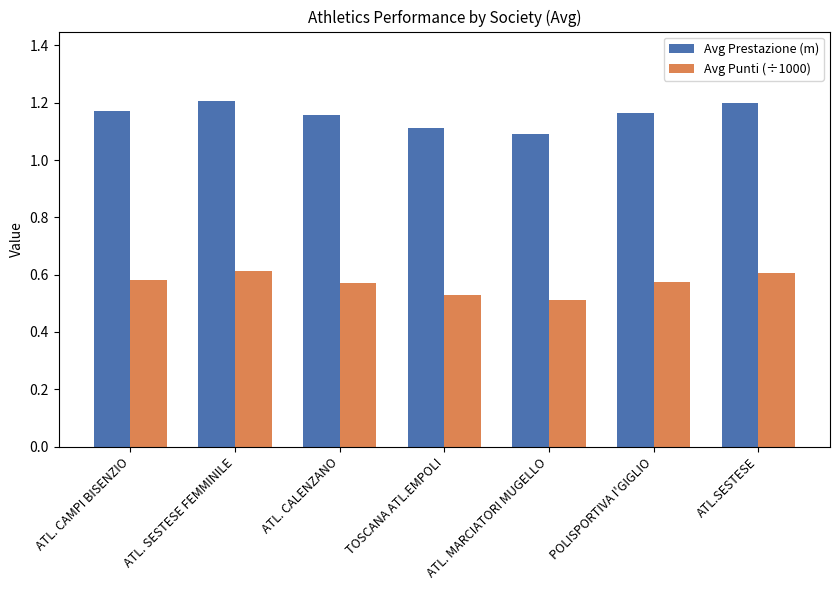

List the series in order of their peak value, highest first.

Avg Prestazione (m), Avg Punti (÷1000)